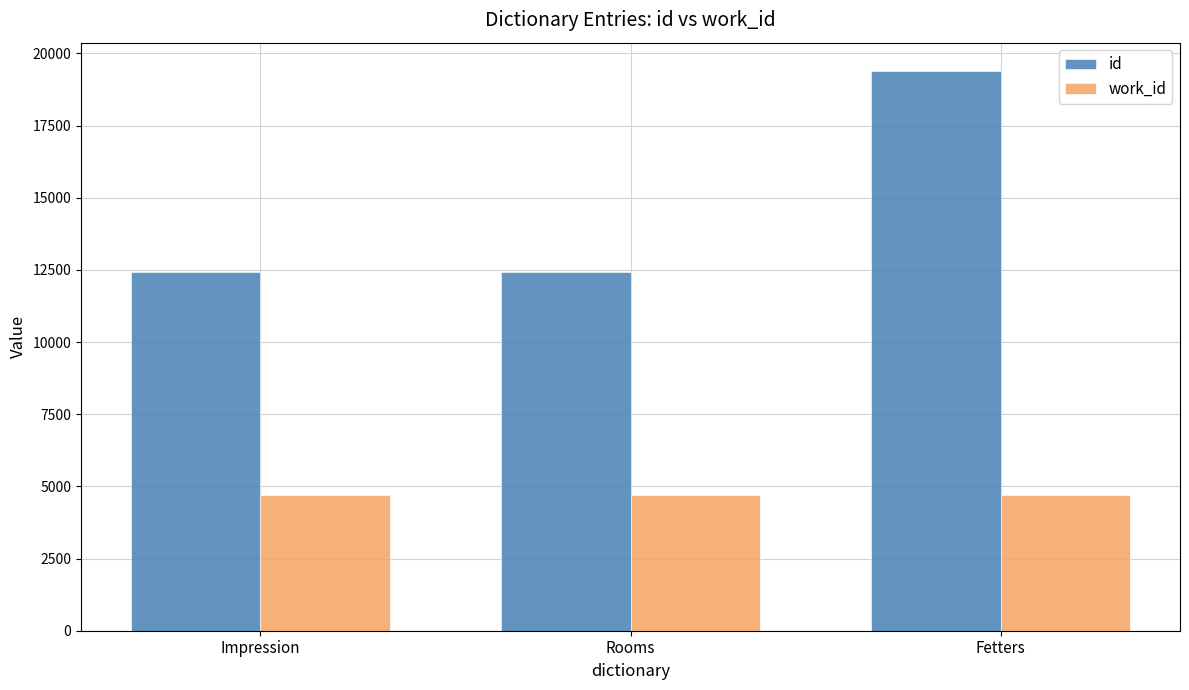

How many values in the work_id series are below 4696?

1